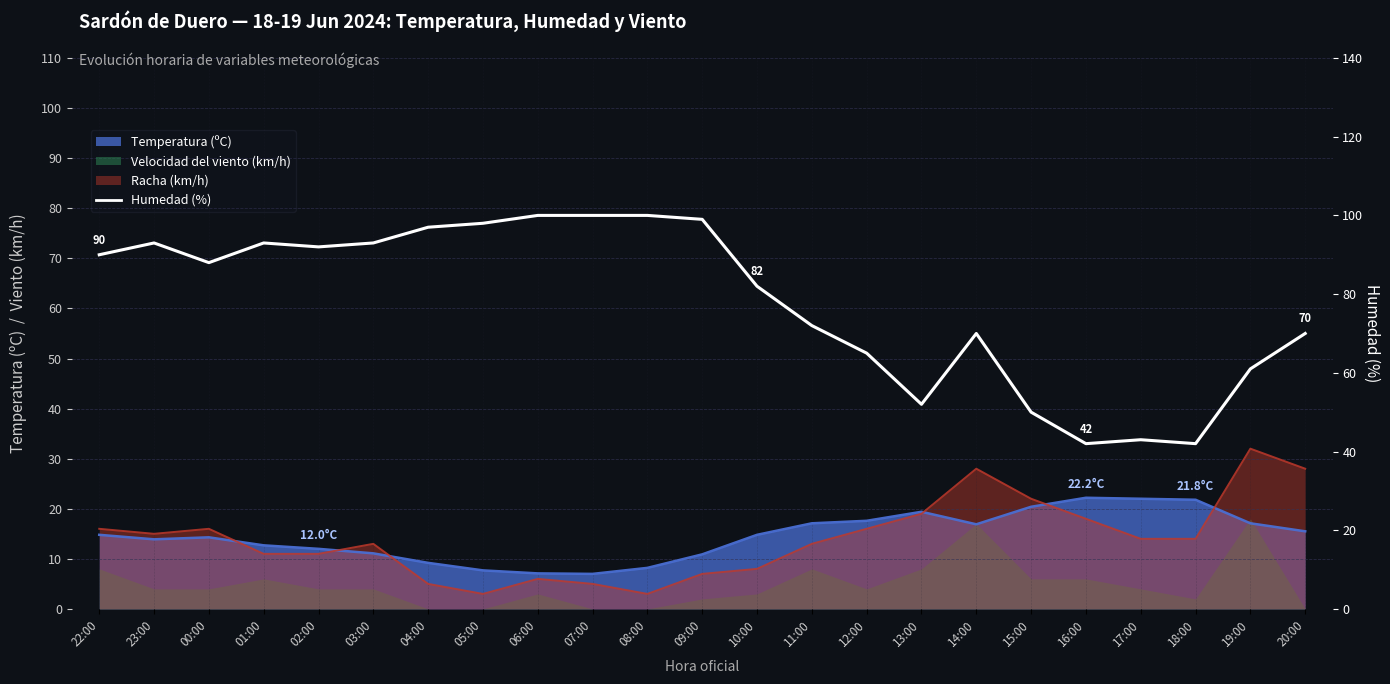

Is it true that the value at 07:00 is 178?

False